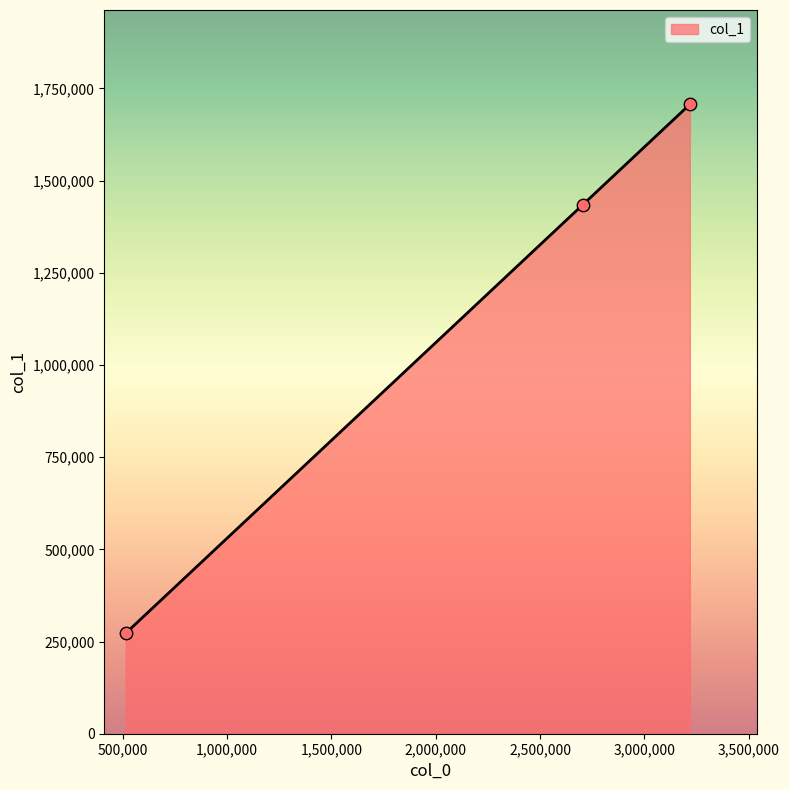

Approximately how many times larger is the value at 2704215.336134454 compared to 3218016.25?

0.8